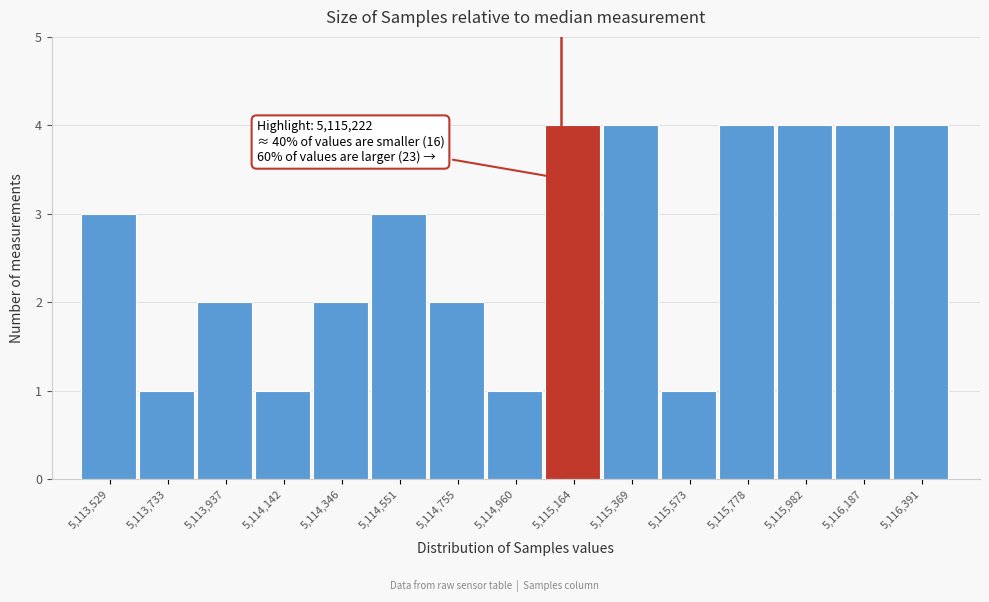

Reading left to right, list all the values displayed in this chart.

5,113,529=3	5,113,733=1	5,113,937=2	5,114,142=1	5,114,346=2	5,114,551=3	5,114,755=2	5,114,960=1	5,115,164=4	5,115,369=4	5,115,573=1	5,115,778=4	5,115,982=4	5,116,187=4	5,116,391=4